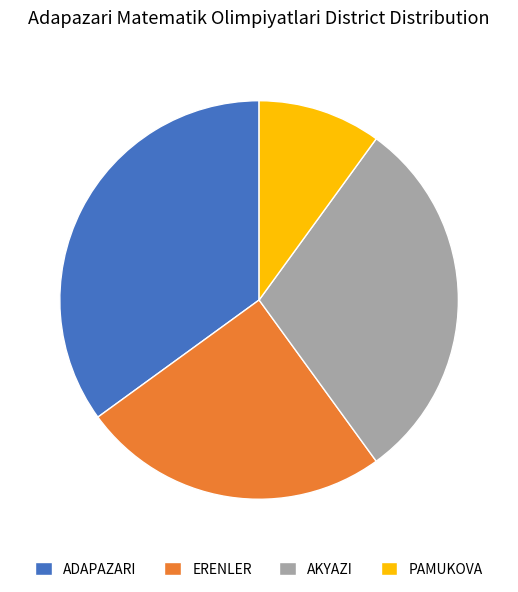

How many segments does this pie chart have?

4